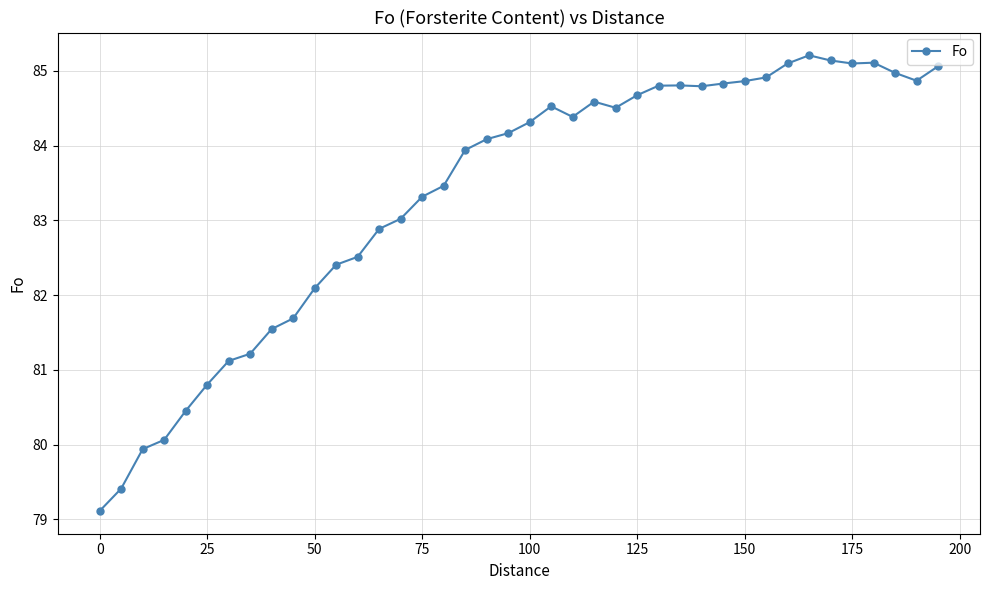

Is this an area chart (filled region under the line)?

No